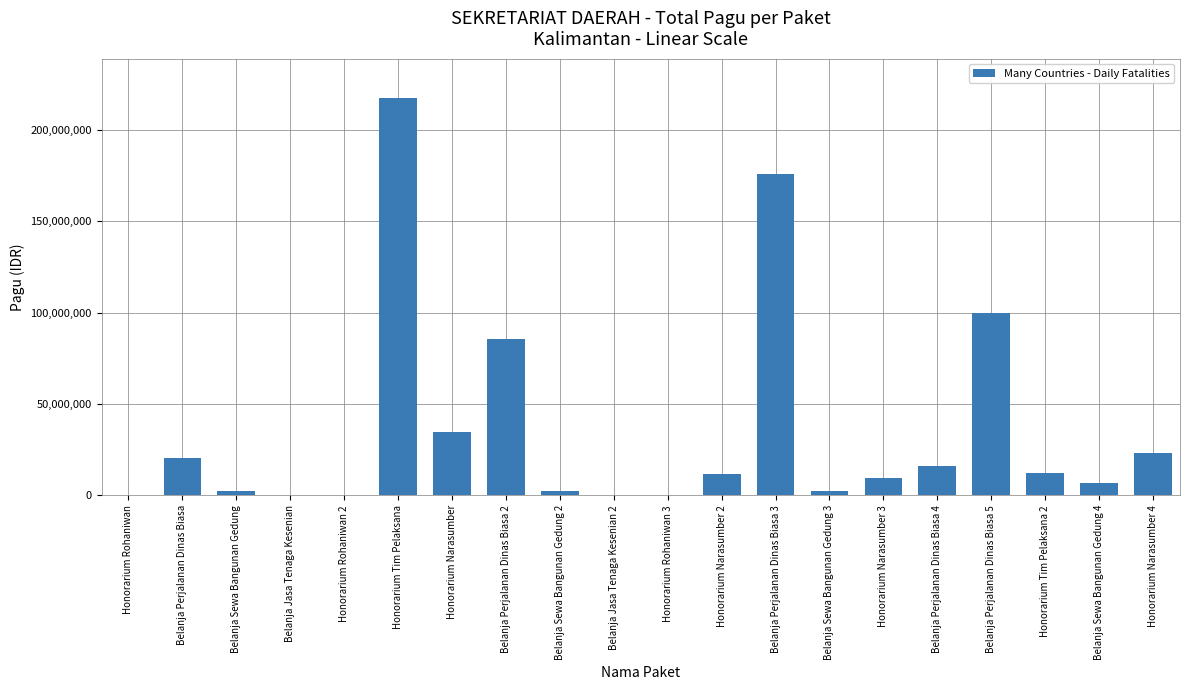

What is the sum of all values?

723083000